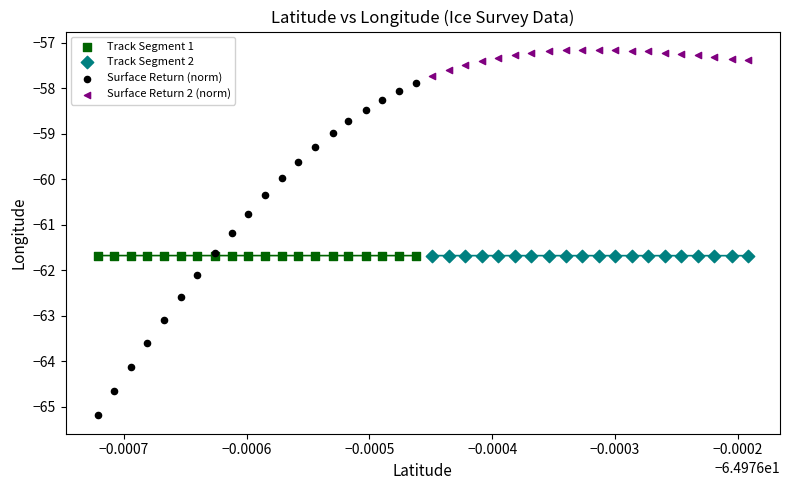

Which series contains the lowest Y value?

Surface Return (norm)